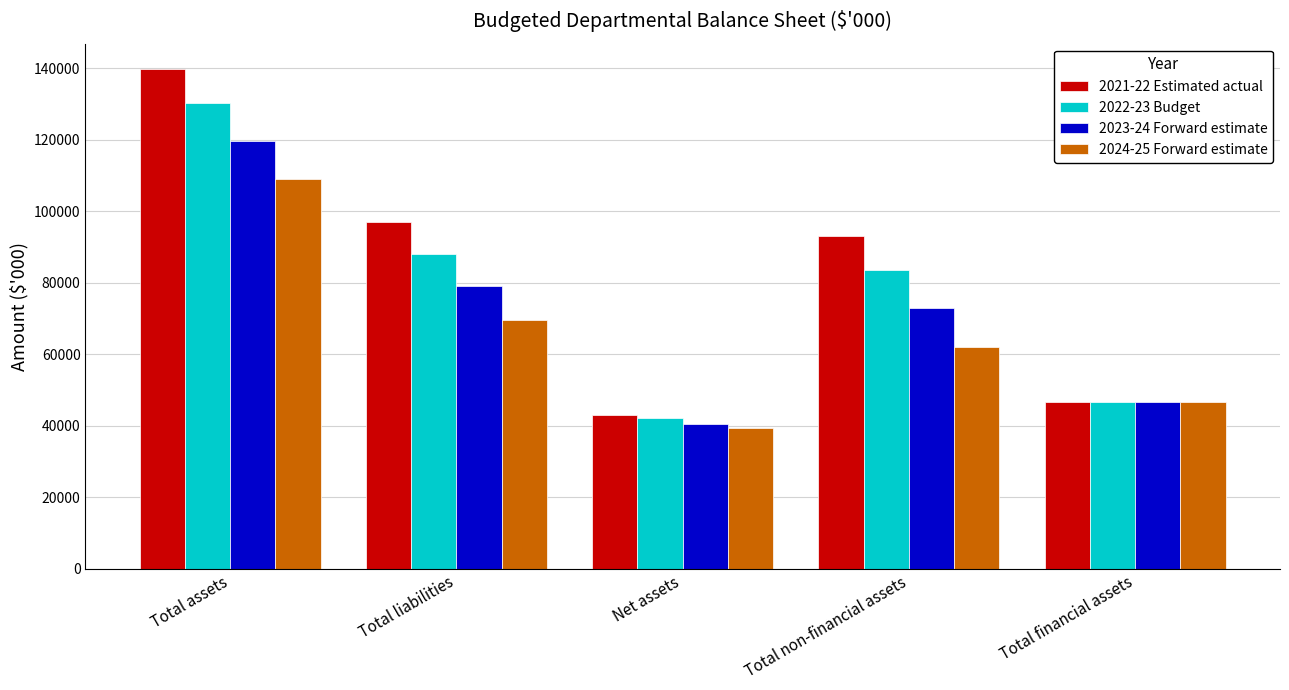

What is the spread (max minus min) of values at Net assets?

3632